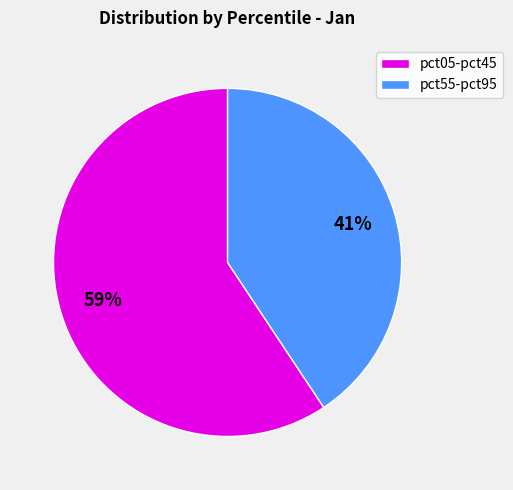

What is the ratio of the value at pct55-pct95 to the value at pct05-pct45?

0.7